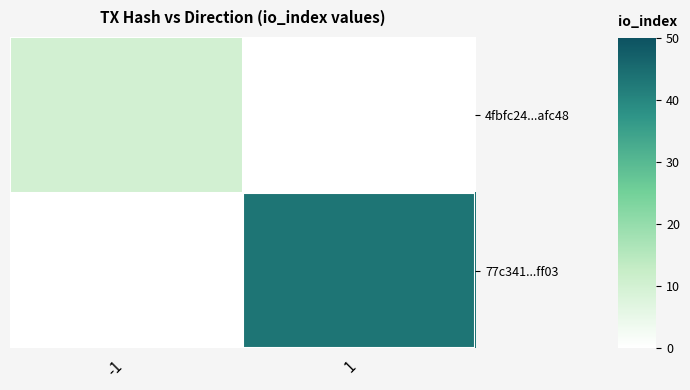

Is it true that 4fbfc24...afc48 equals 4.7 at -1?

False